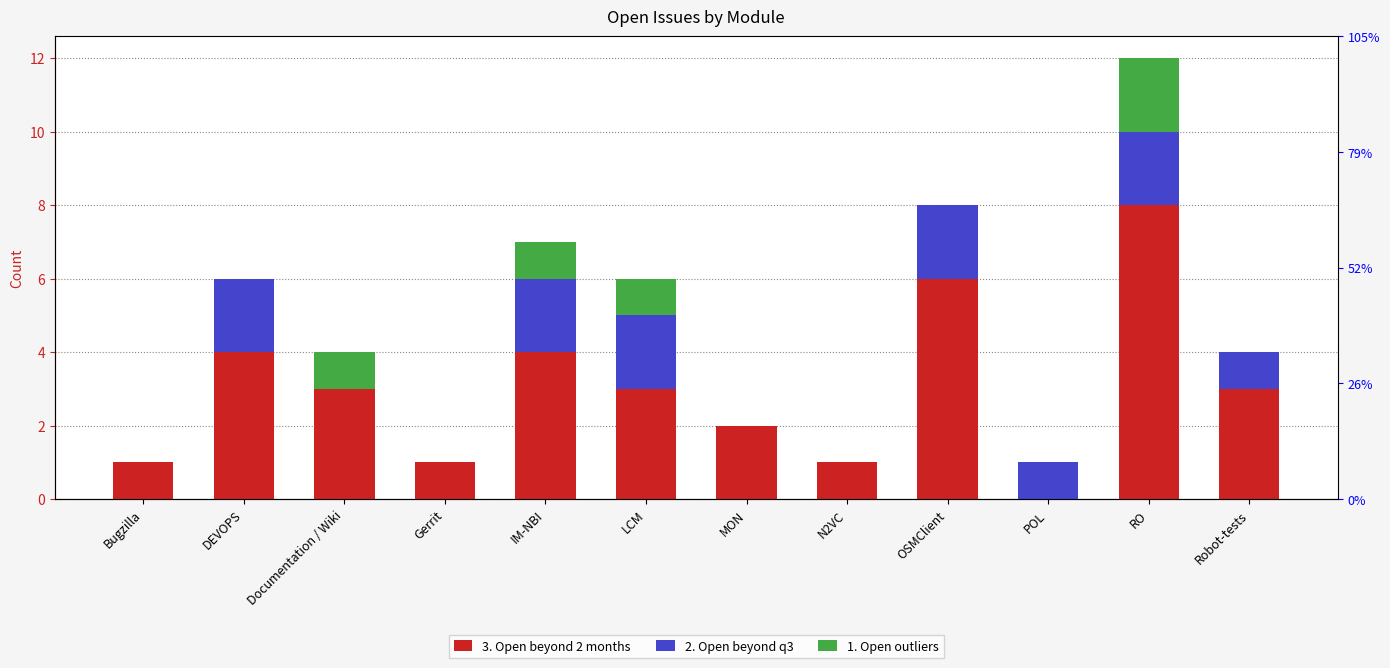

Is it true that 2. Open beyond q3 equals 2 at RO?

True